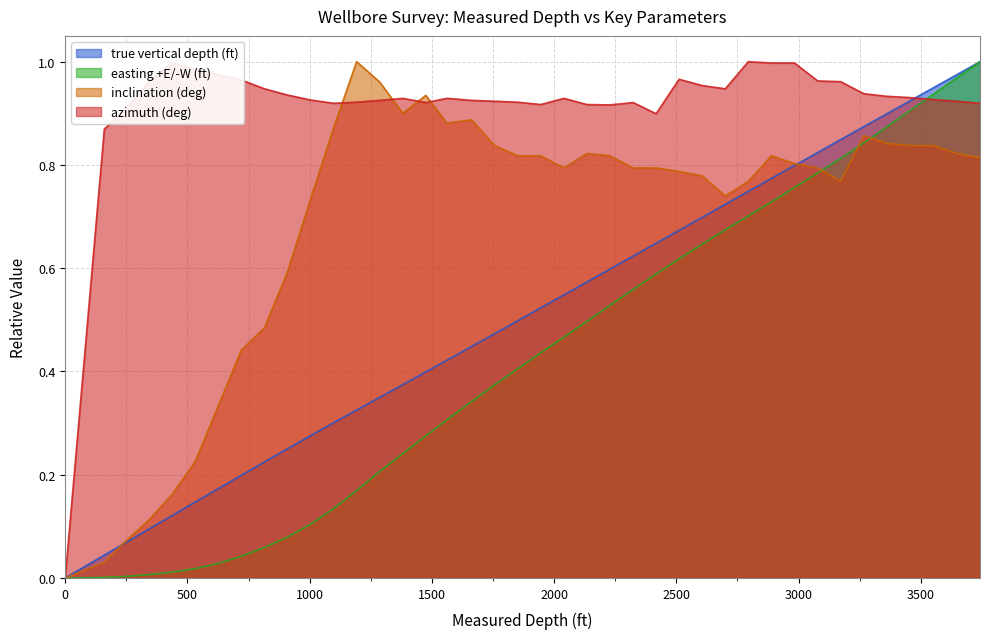

The azimuth (deg) series shows 1.4 at 3078. True or false?

False